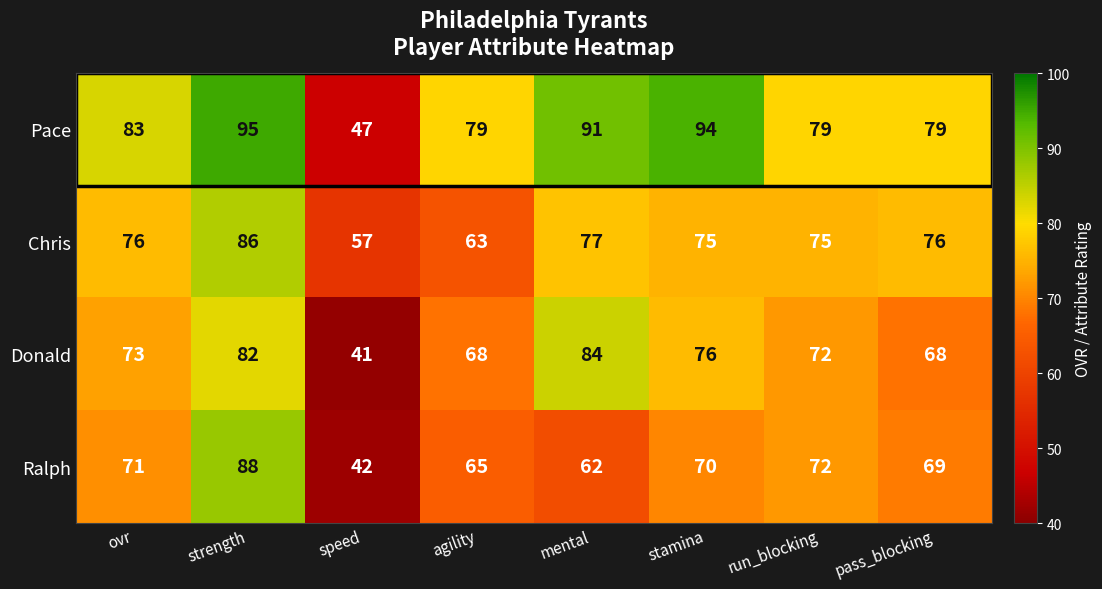

What is the total value across all series at pass_blocking?

292